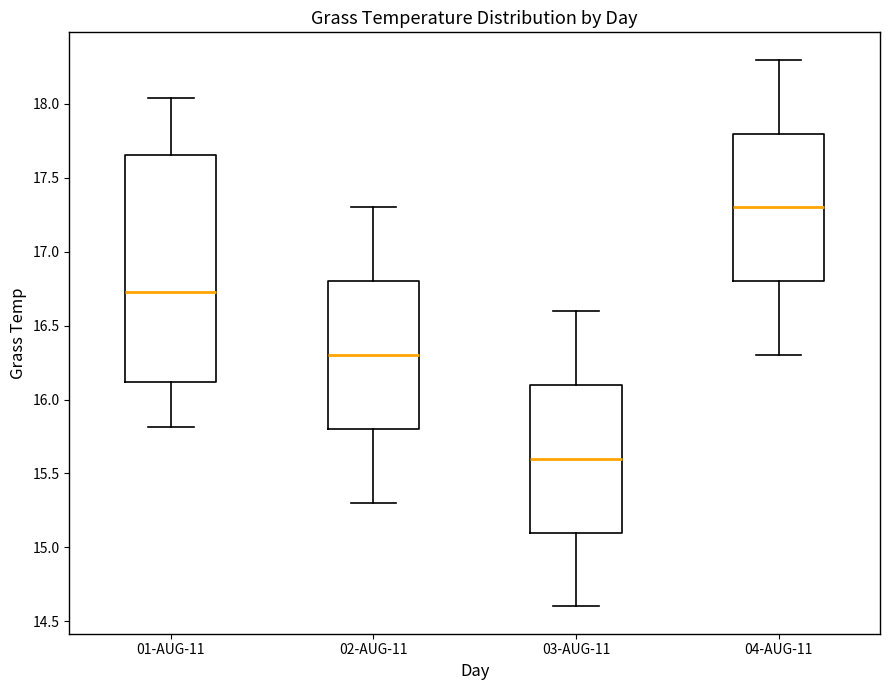

Reading left to right, read every box against the y-axis: the position of its median line, the range the box covers, and the ends of its whiskers. The values are not printed on the chart, so give them approximately, as read against the axis.

01-AUG-11: median 16.75, box 16.10 to 17.65, whiskers 15.80 to 18.05
02-AUG-11: median 16.30, box 15.80 to 16.80, whiskers 15.30 to 17.30
03-AUG-11: median 15.60, box 15.10 to 16.10, whiskers 14.60 to 16.60
04-AUG-11: median 17.30, box 16.80 to 17.80, whiskers 16.30 to 18.30